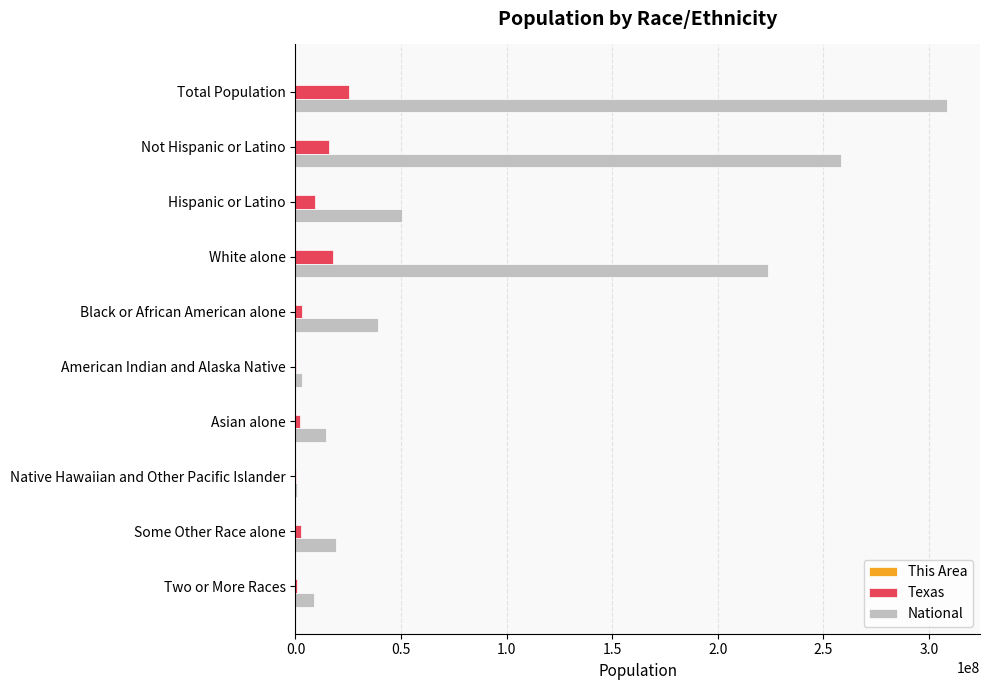

True or false: National has a value of 223553265 at White alone.

True